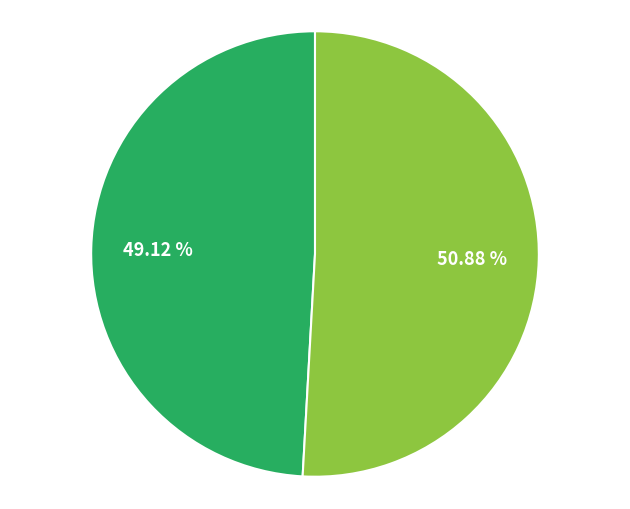

Is there any slice that represents more than half of the pie?

Yes